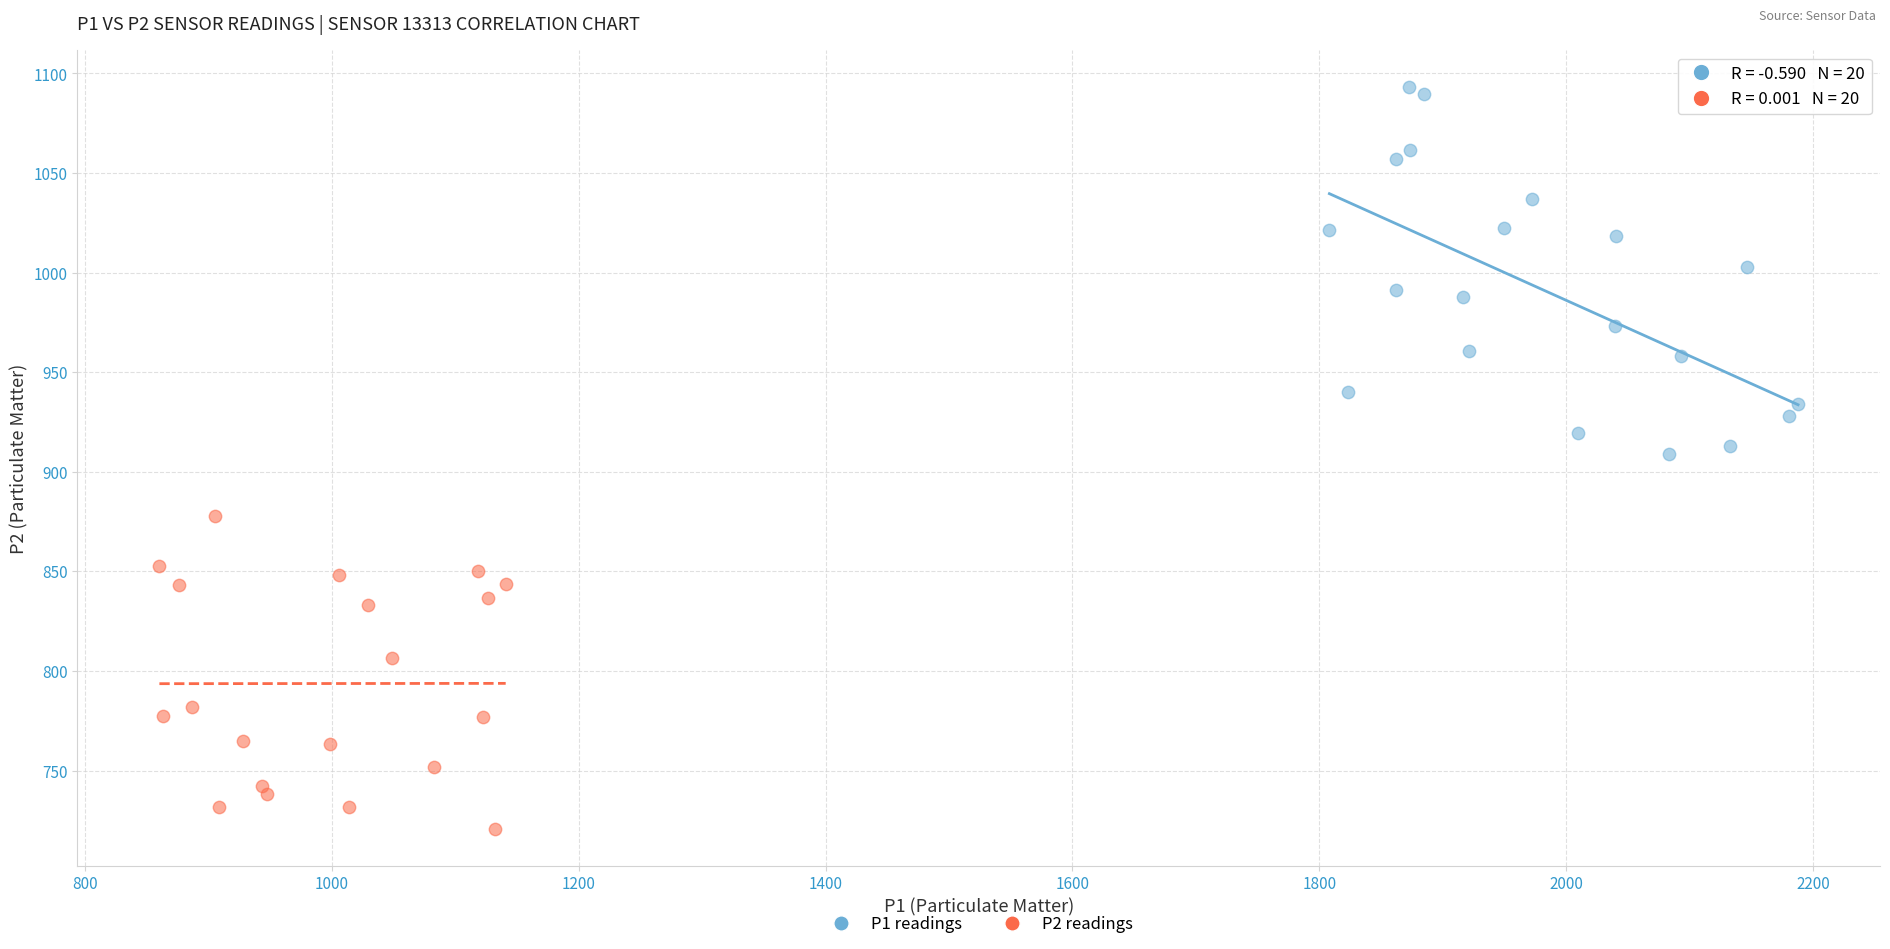

Which series reaches the maximum Y coordinate?

P1 readings